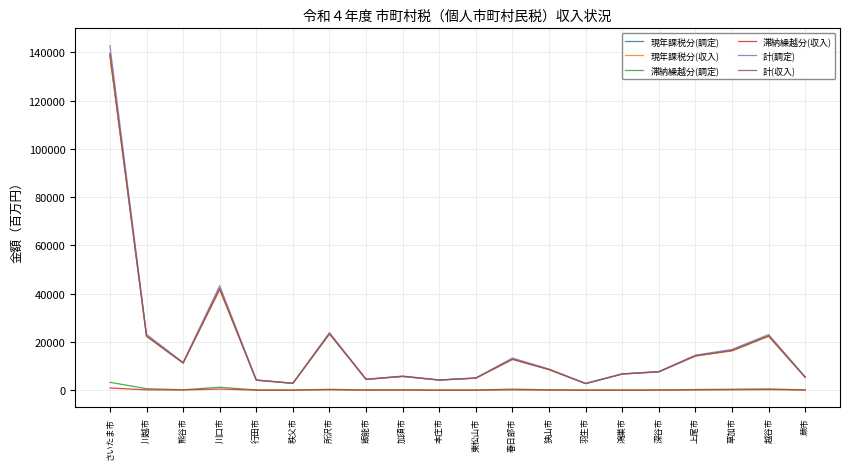

Is the value of 計(収入) at 上尾市 greater than the value of 現年課税分(収入) at 東松山市?

Yes